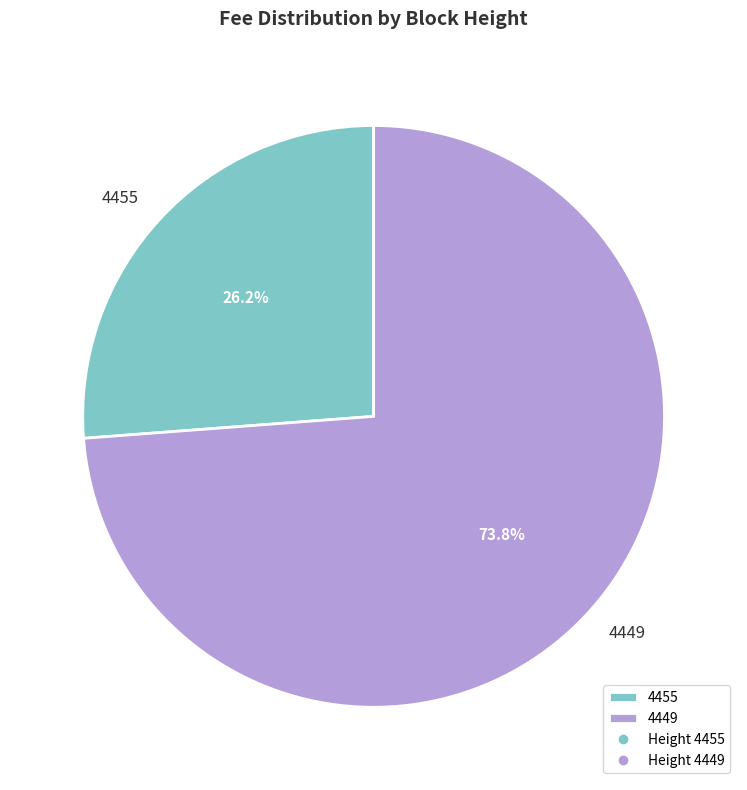

What is the ratio of the value at 4455 to the value at 4449?

0.4